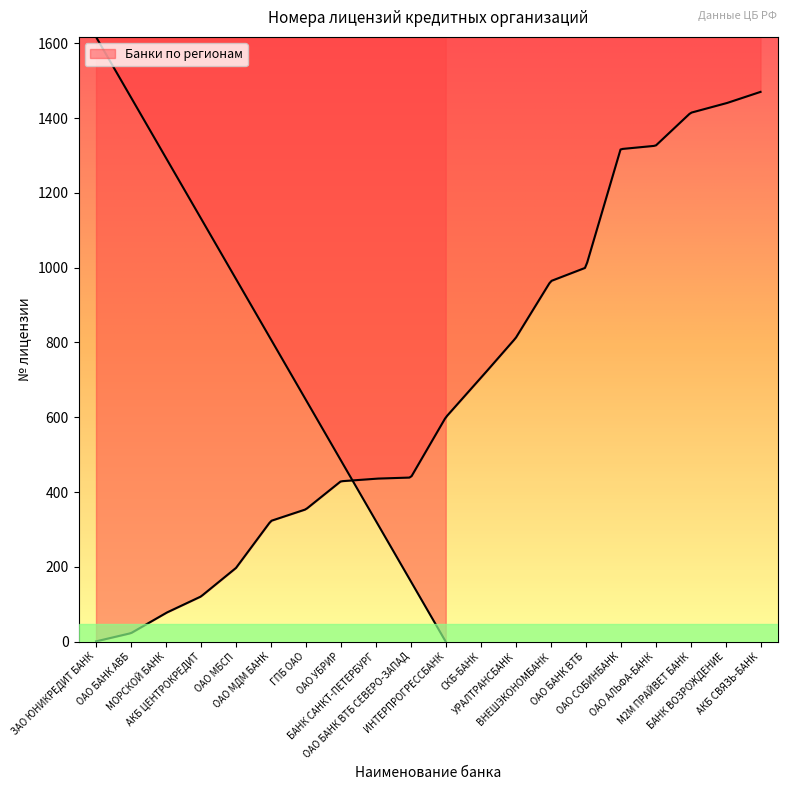

Rank the categories by value from lowest to highest.

ЗАО ЮНИКРЕДИТ БАНК, ОАО БАНК АВБ, МОРСКОЙ БАНК, АКБ ЦЕНТРОКРЕДИТ, ОАО МБСП, ОАО МДМ БАНК, ГПБ ОАО, ОАО УБРИР, БАНК САНКТ-ПЕТЕРБУРГ, ОАО БАНК ВТБ СЕВЕРО-ЗАПАД, ИНТЕРПРОГРЕССБАНК, СКБ-БАНК, УРАЛТРАНСБАНК, ВНЕШЭКОНОМБАНК, ОАО БАНК ВТБ, ОАО СОБИНБАНК, ОАО АЛЬФА-БАНК, М2М ПРАЙВЕТ БАНК, БАНК ВОЗРОЖДЕНИЕ, АКБ СВЯЗЬ-БАНК